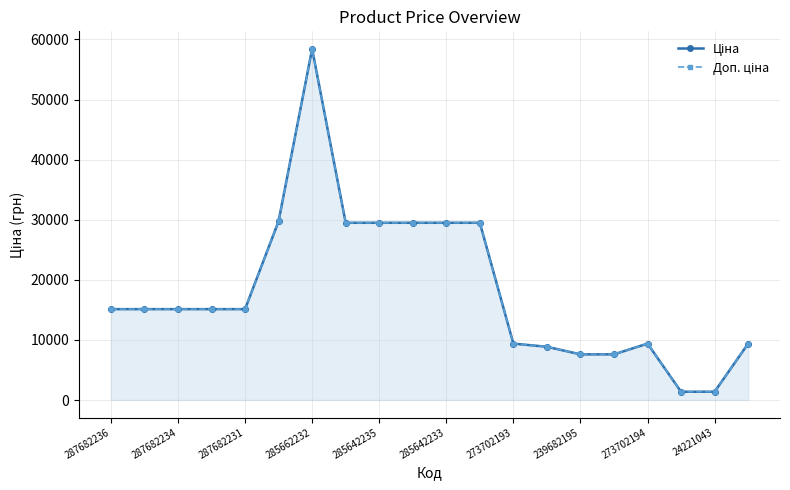

What is the greatest value displayed?

58426.5